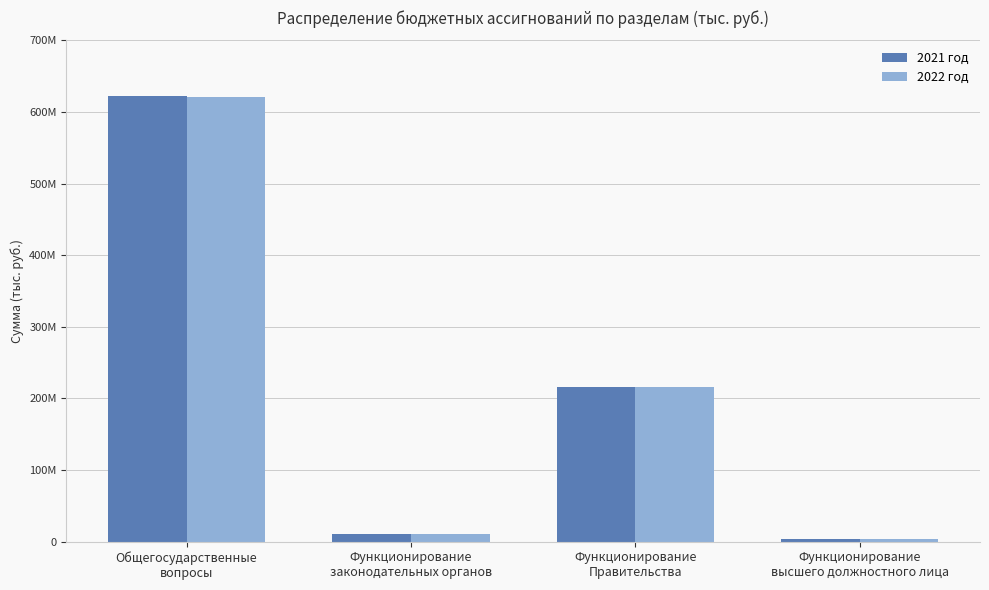

What are all the series names shown in the legend?

2021 год, 2022 год